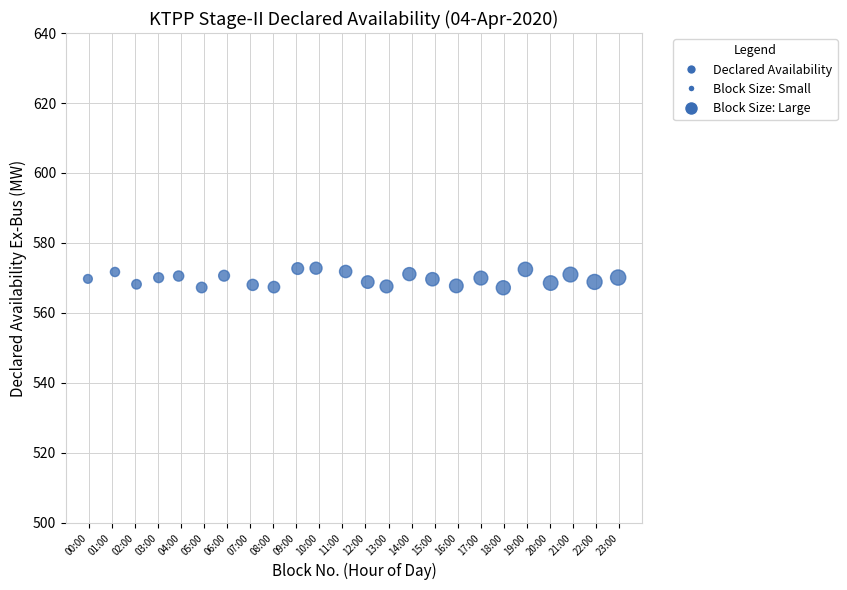

What is the range of X values (max minus min)?

23.0